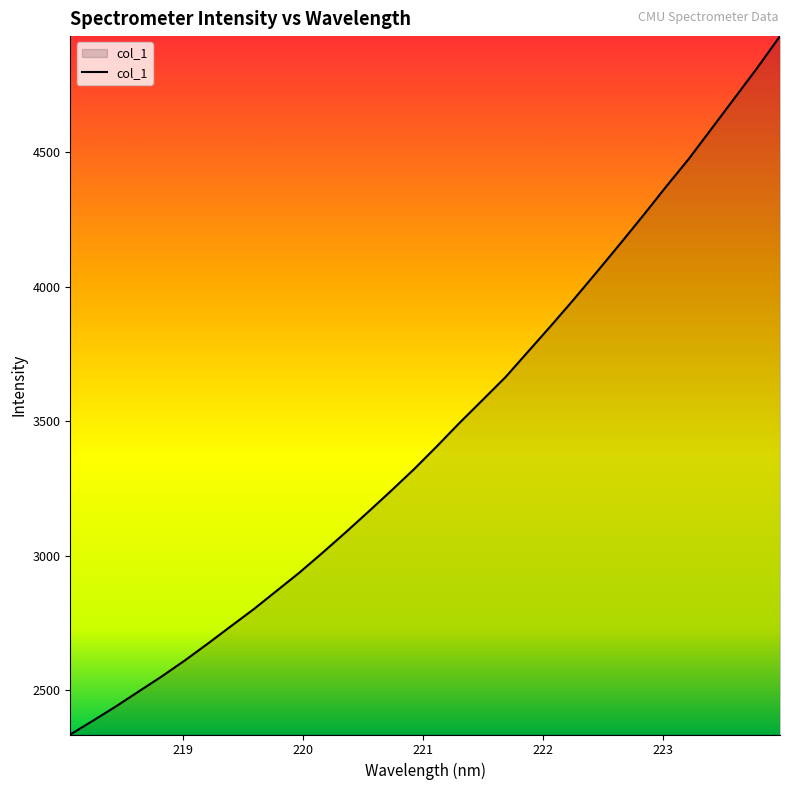

What is the minimum value shown in the chart?

2334.8